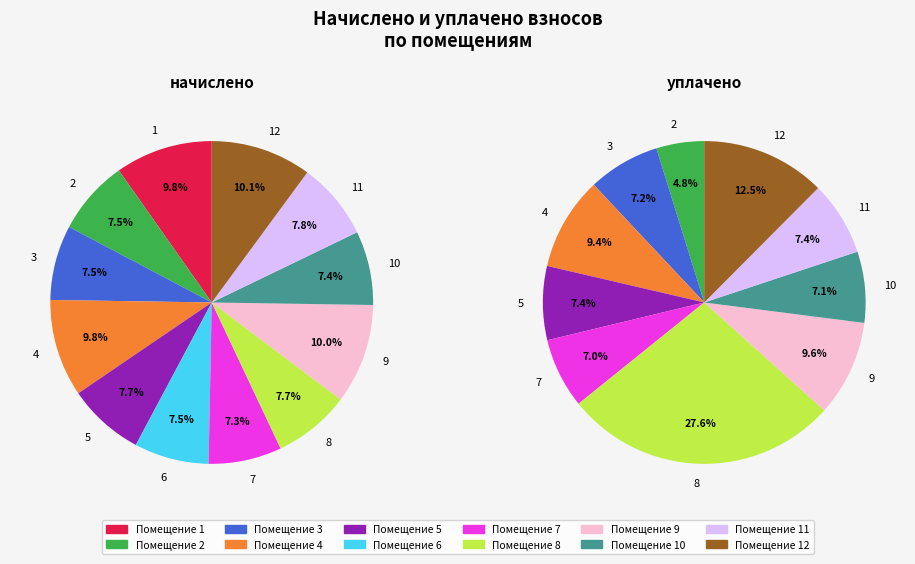

How many segments does this pie chart have?

12